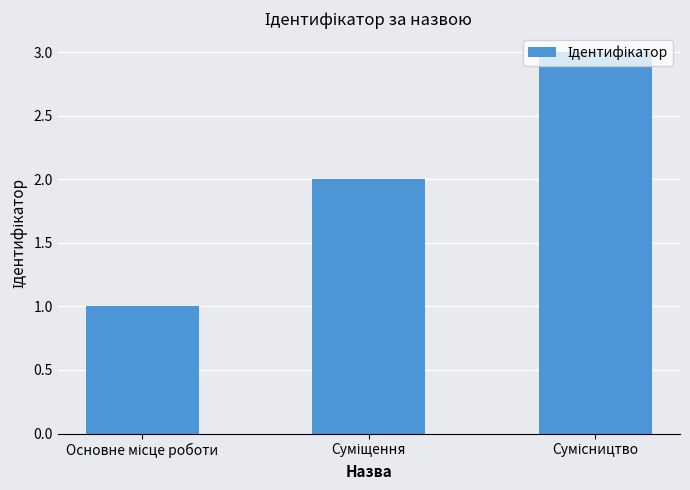

What is the value of the 2nd bar from the left?

2